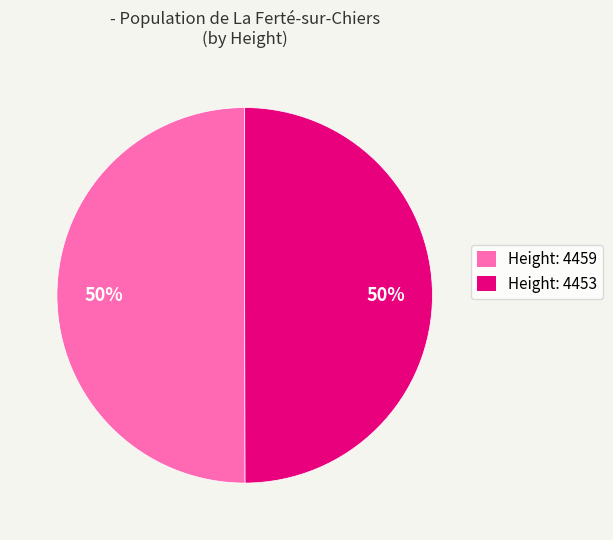

To the nearest percent, what is the average slice percentage?

50%